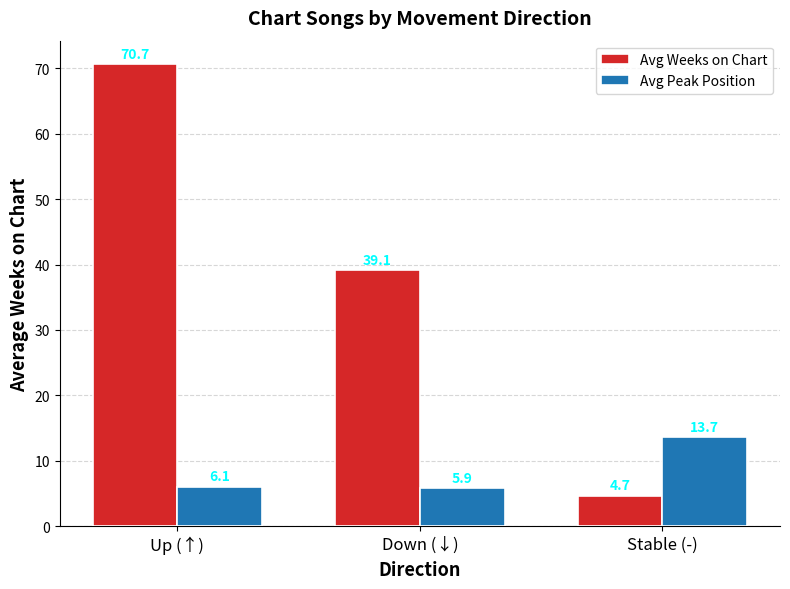

Which series has the largest range (max minus min)?

Avg Weeks on Chart